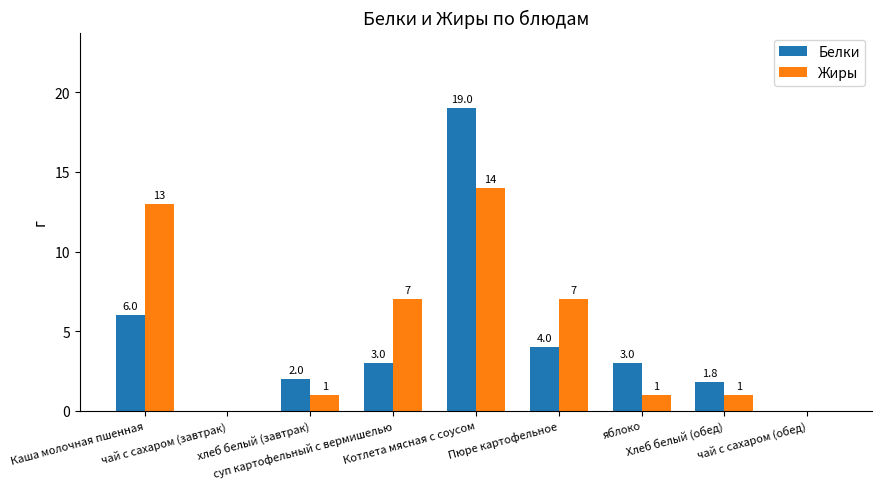

What is the maximum value for Жиры?

14.0